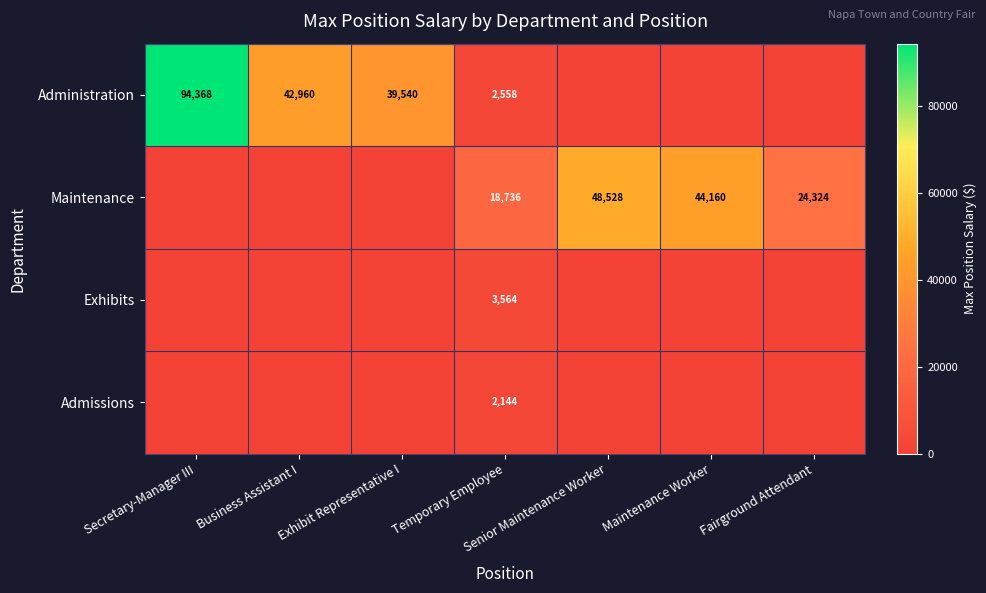

The value of Admissions at Temporary Employee is 1225. True or false?

False